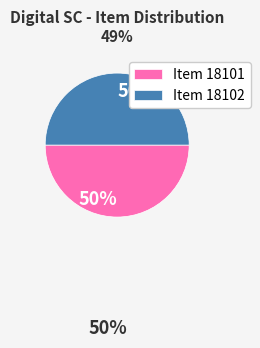

Combined, do Item 18102 and Item 18101 account for over 50%?

Yes